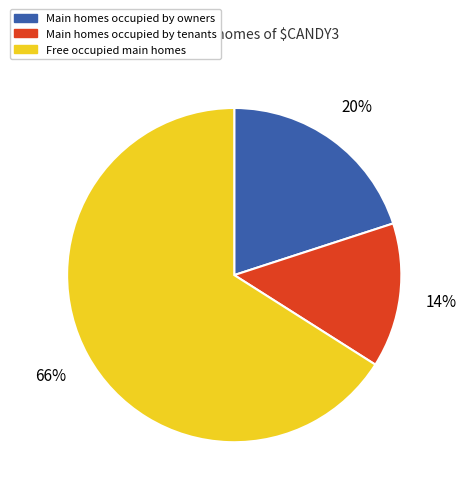

To the nearest percent, what is the difference between the largest and smallest slice percentages?

52%